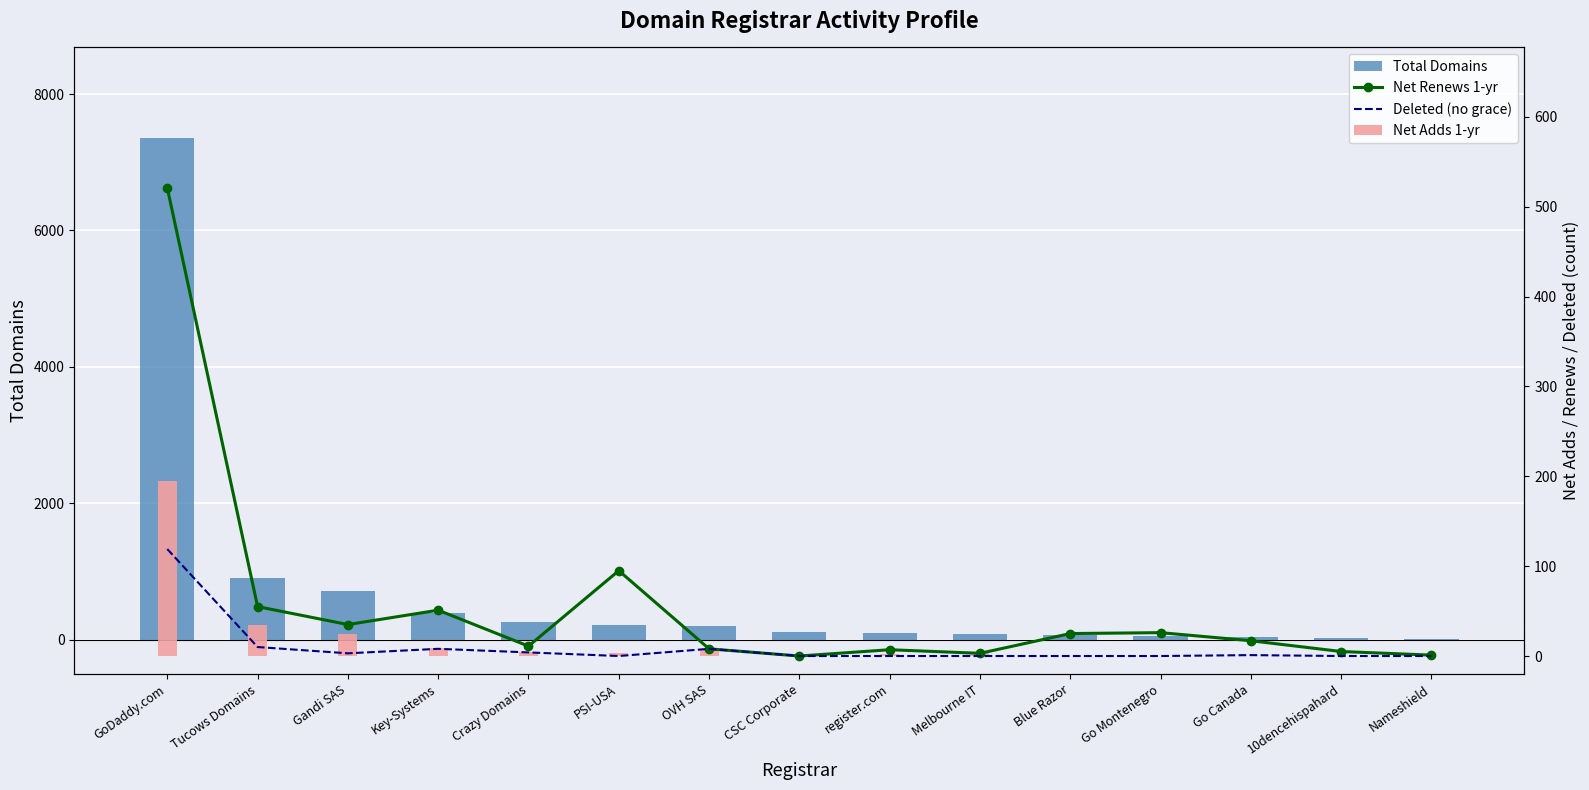

Rank the series at Gandi SAS from lowest to highest value.

Deleted (no grace), Net Adds 1-yr, Net Renews 1-yr, Total Domains